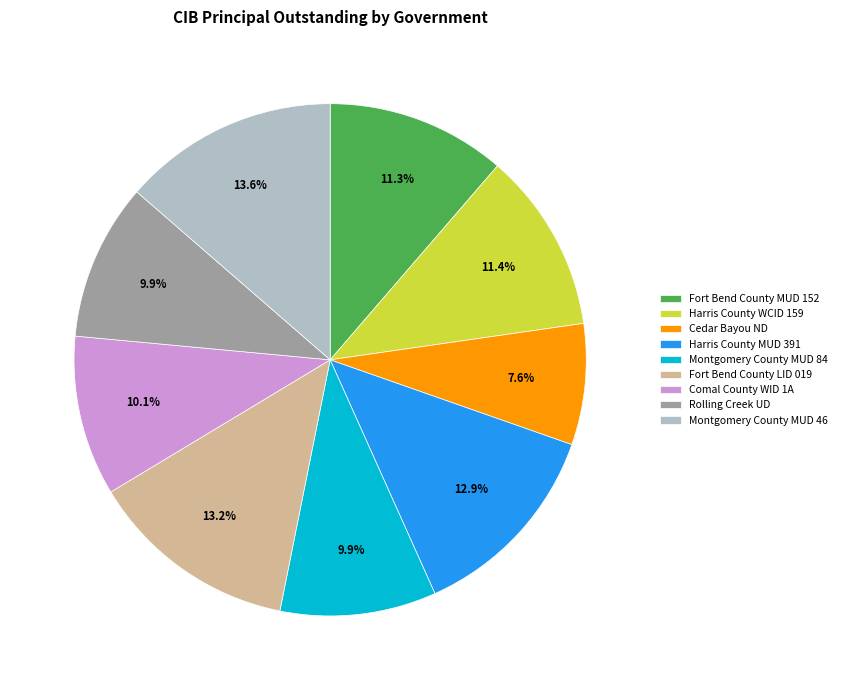

Between Cedar Bayou ND and Harris County MUD 391, which is larger?

Harris County MUD 391